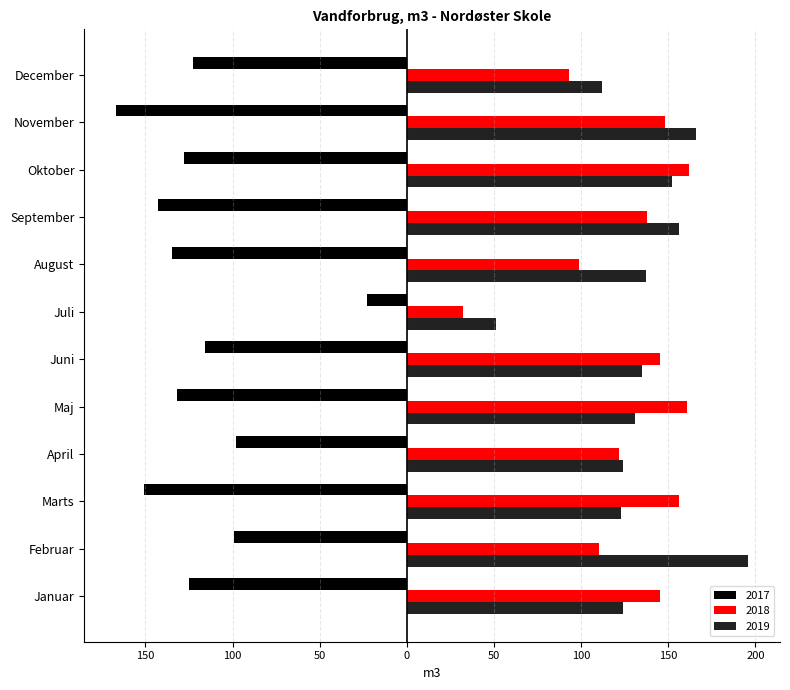

Read the 2017 value at Marts, to the nearest 10.

-150